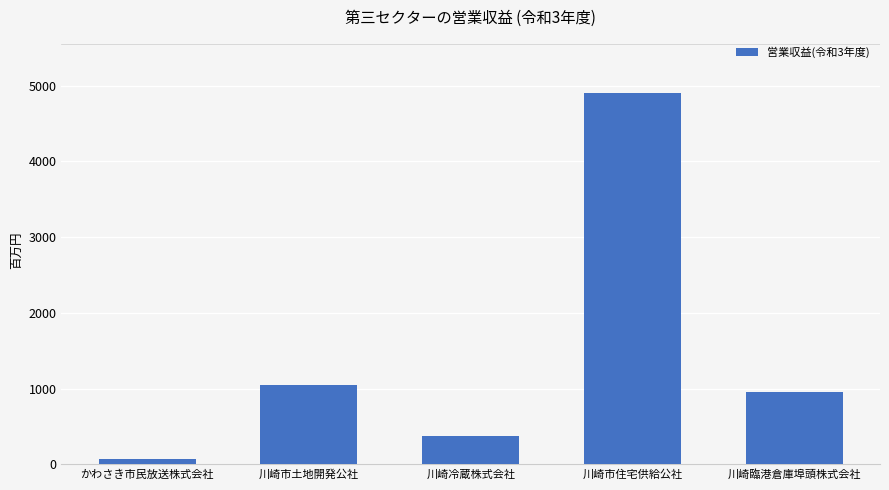

Rank the categories by value from highest to lowest.

川崎市住宅供給公社, 川崎市土地開発公社, 川崎臨港倉庫埠頭株式会社, 川崎冷蔵株式会社, かわさき市民放送株式会社